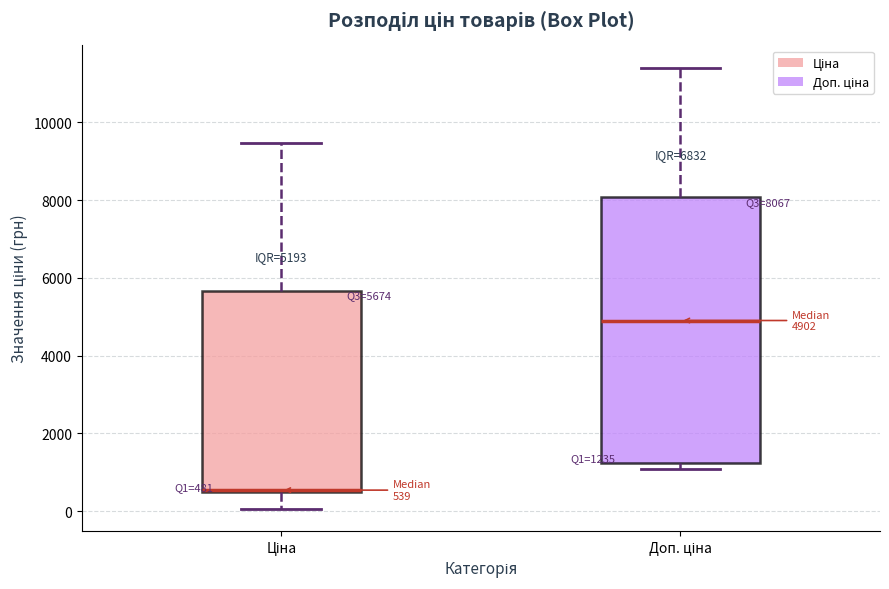

Comparing the boxes themselves (not the whiskers), which one is the tallest?

Доп. ціна